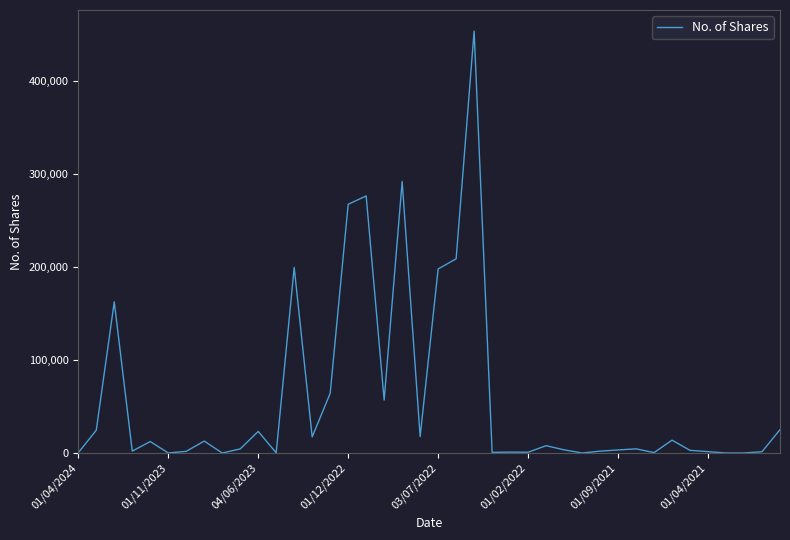

What is the difference between the maximum and minimum values?

453664